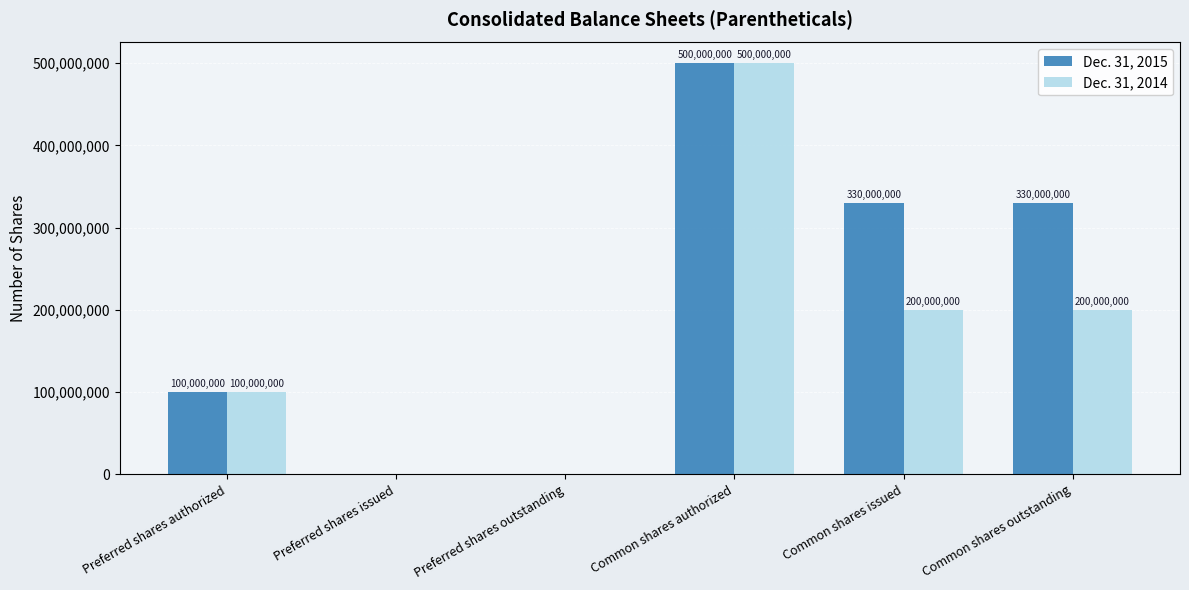

What is the total value across all series at Common shares issued?

530000000